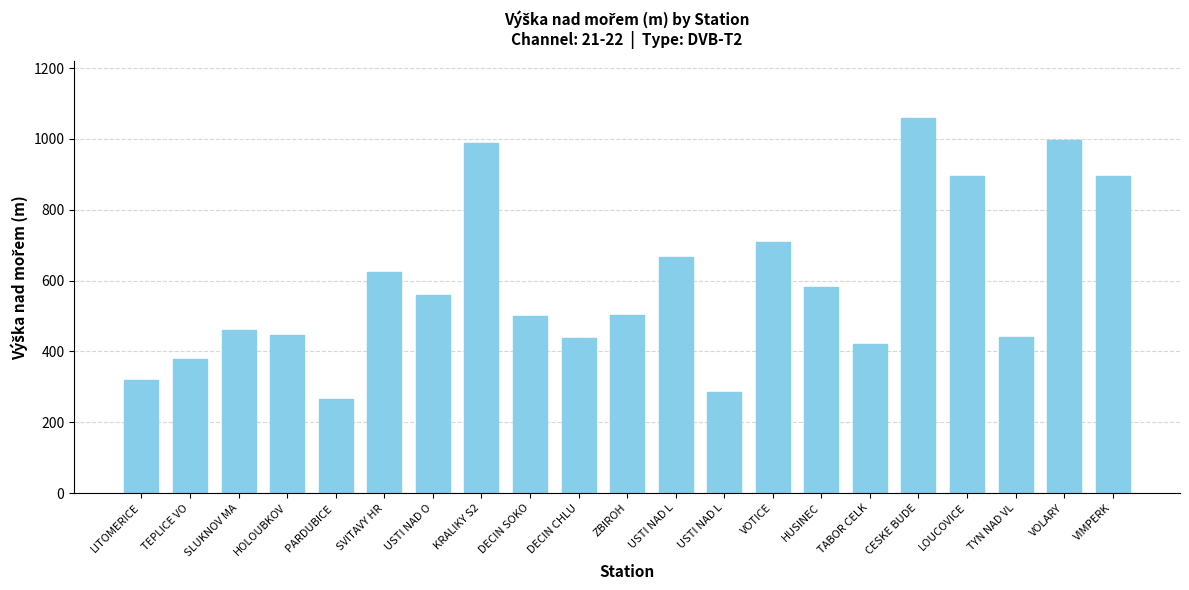

What is the label of the 17th bar from the right?

PARDUBICE 